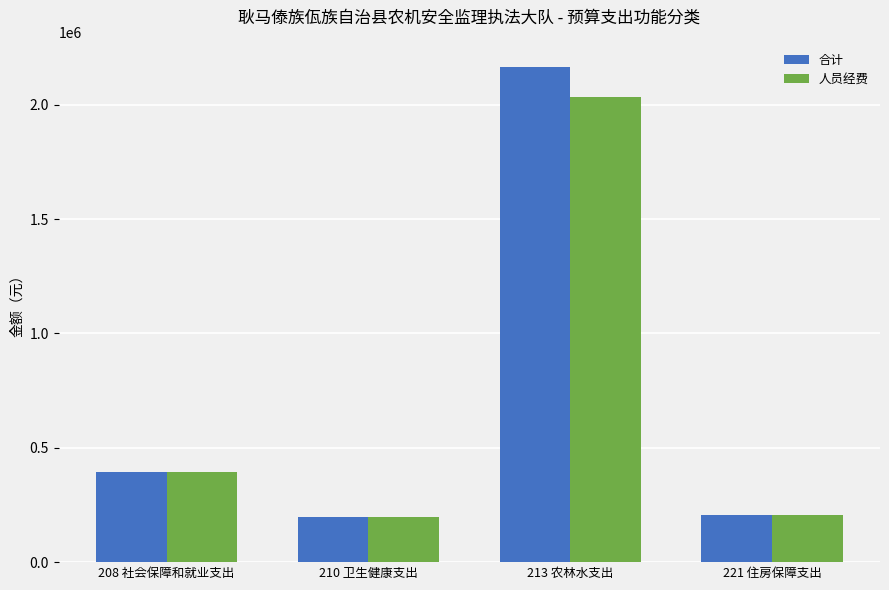

What is the label of the 3rd bar from the left?

213 农林水支出